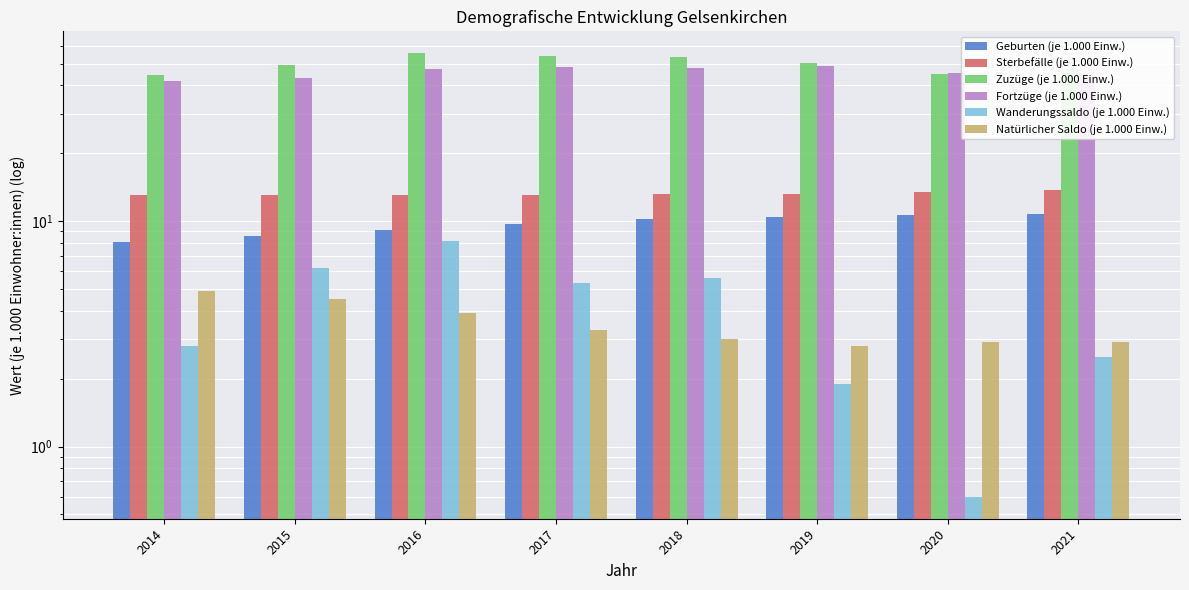

What value does the Zuzüge (je 1.000 Einw.) series have at 2019?

50.5